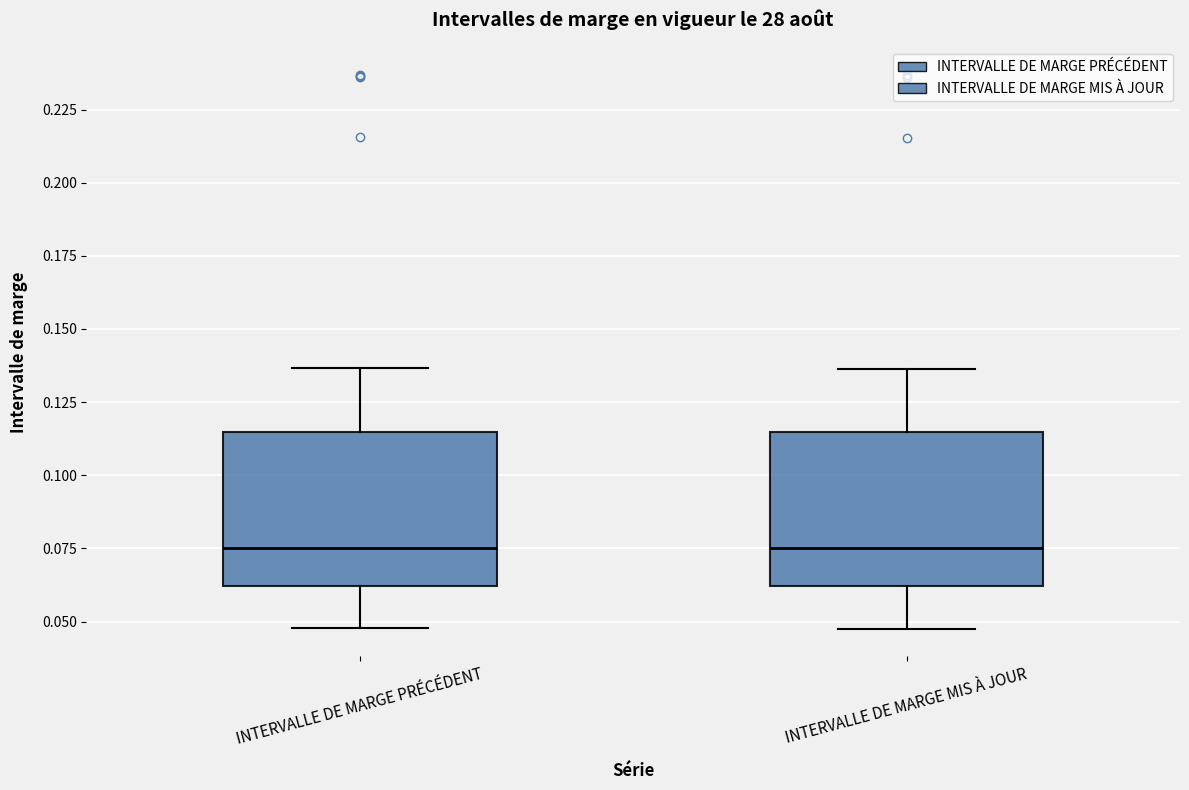

Reading left to right, read every box against the y-axis: the position of its median line, the range the box covers, and the ends of its whiskers. The values are not printed on the chart, so give them approximately, as read against the axis.

INTERVALLE DE MARGE PRÉCÉDENT: median 0.075, box 0.060 to 0.115, whiskers 0.050 to 0.135
INTERVALLE DE MARGE MIS À JOUR: median 0.075, box 0.060 to 0.115, whiskers 0.050 to 0.135